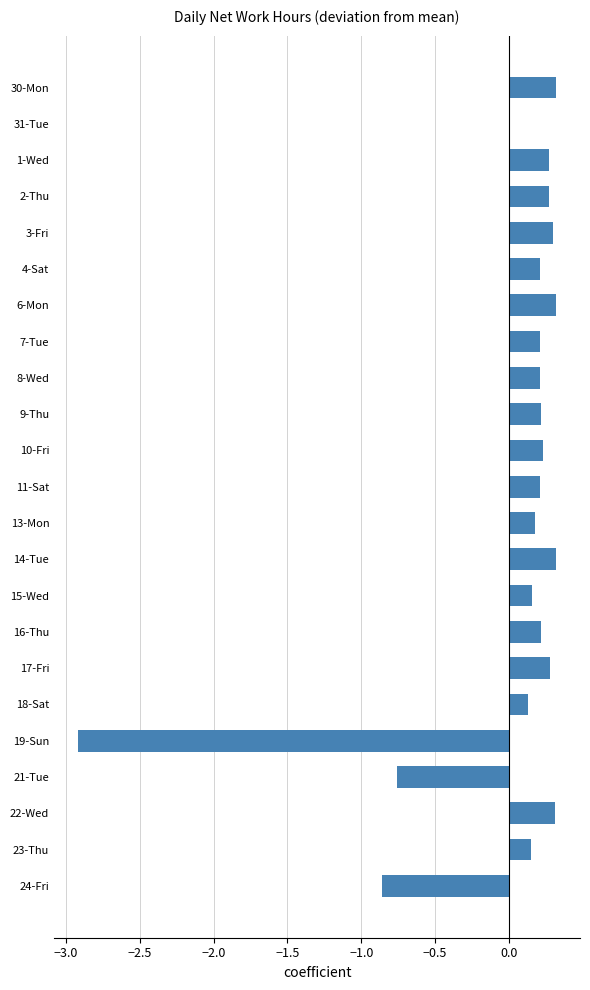

The value at 3-Fri is 0.3. True or false?

True